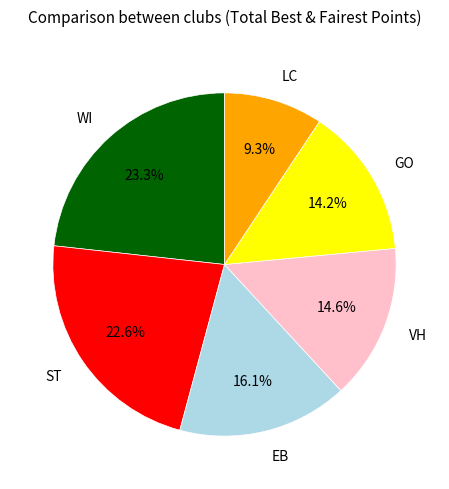

Which has a higher value, ST or GO?

ST